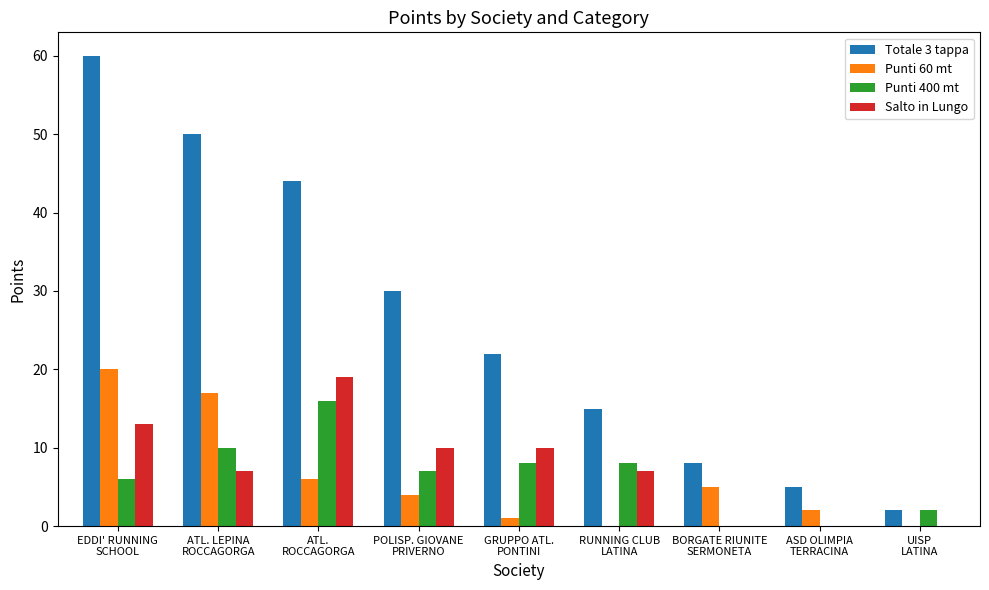

Which series has the largest total across all categories?

Totale 3 tappa